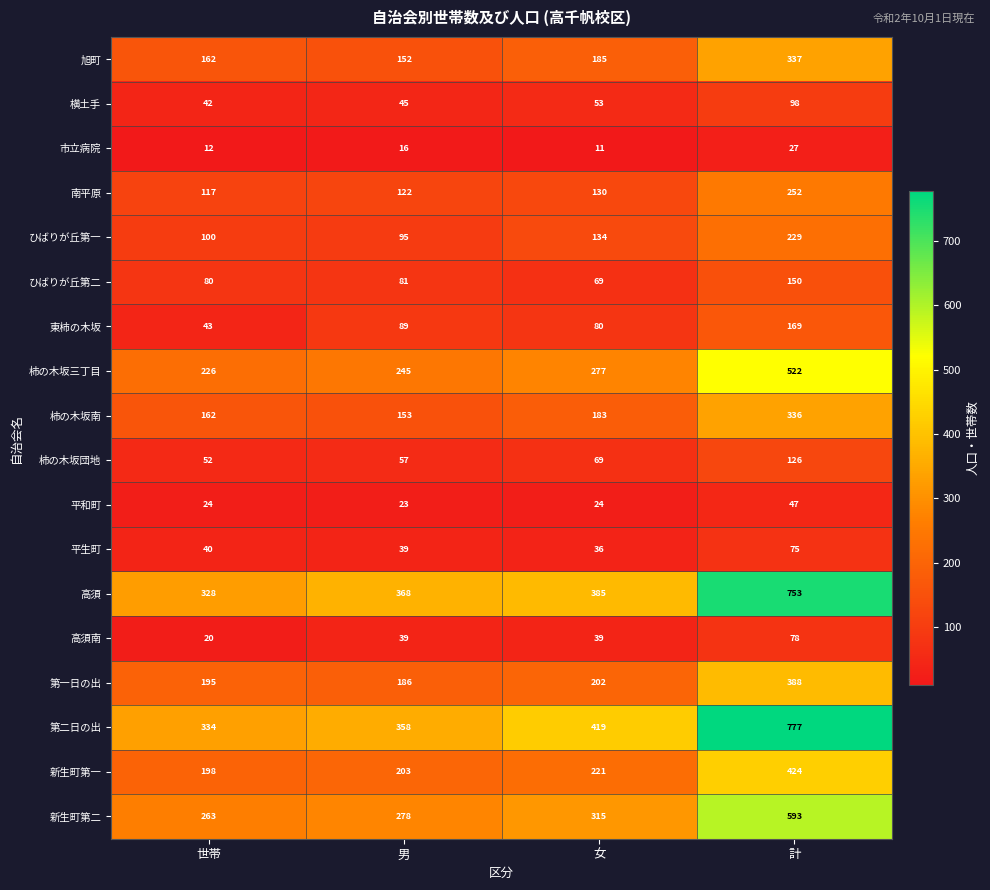

How many categories are shown in the chart?

4